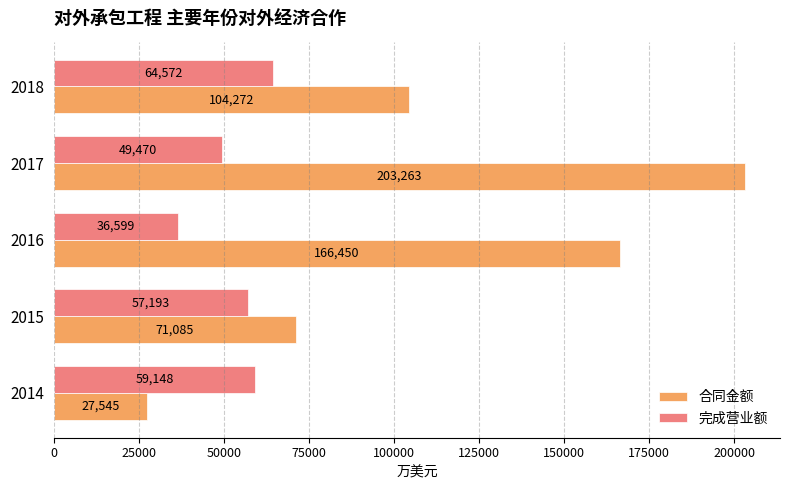

What is the sum of all 完成营业额 values?

266982